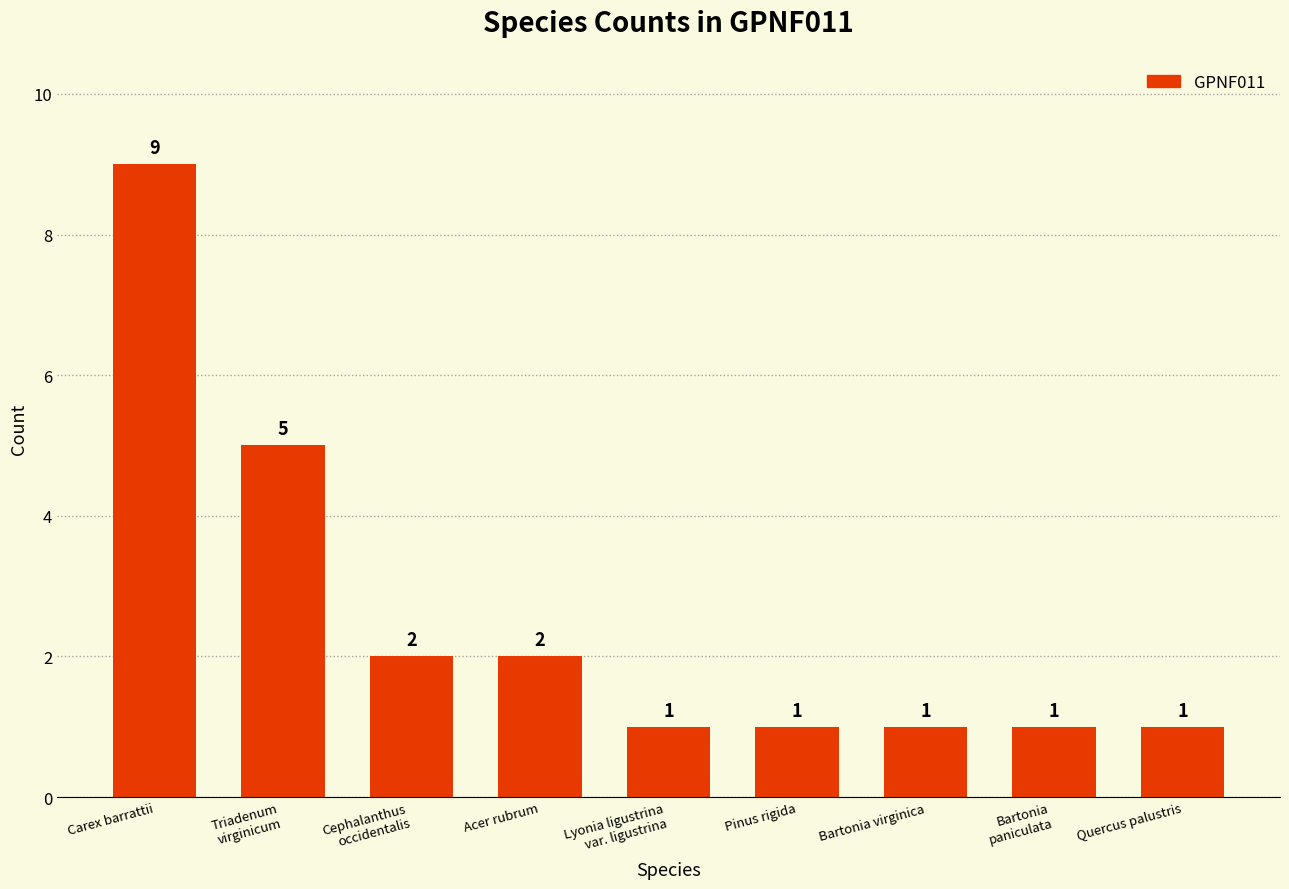

Which has a higher value, Cephalanthus
occidentalis or Triadenum
virginicum?

Triadenum
virginicum